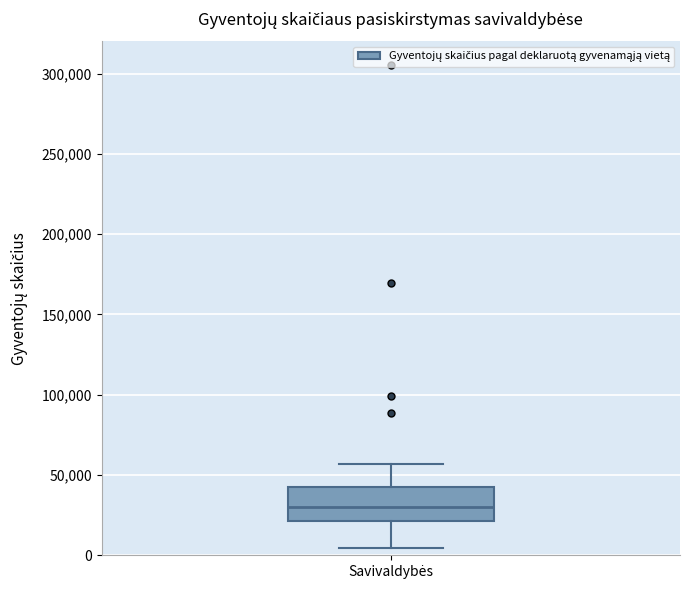

Read this box plot against the y-axis: the position of the median line, the range covered by the box, and the ends of both whiskers. The values are not printed on the chart, so give them approximately, as read against the axis.

median 30000, box 20000 to 40000, whiskers 5000 to 55000